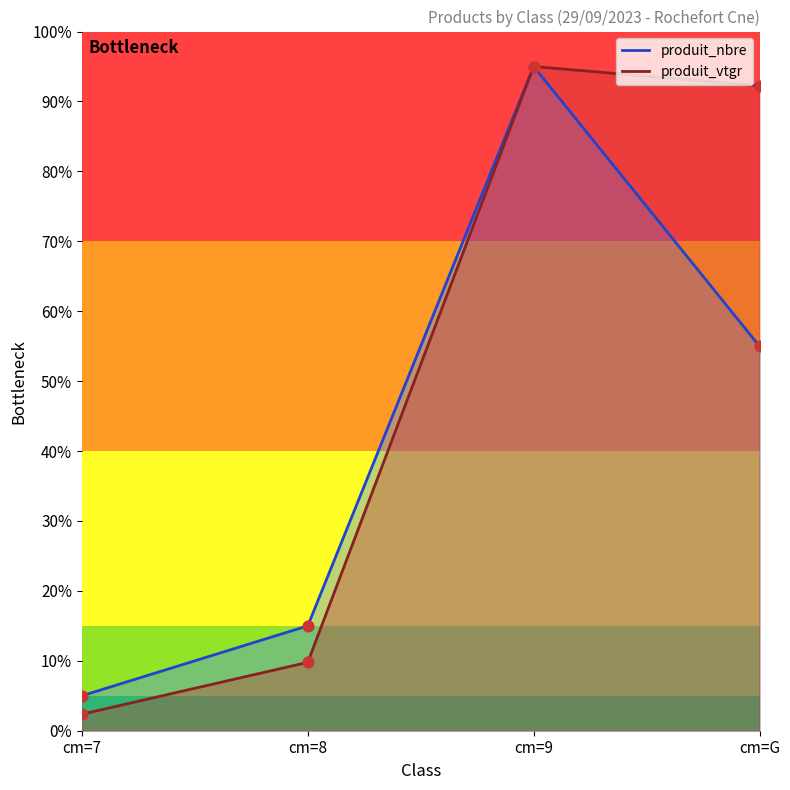

Which series reaches the minimum Y coordinate?

produit_vtgr